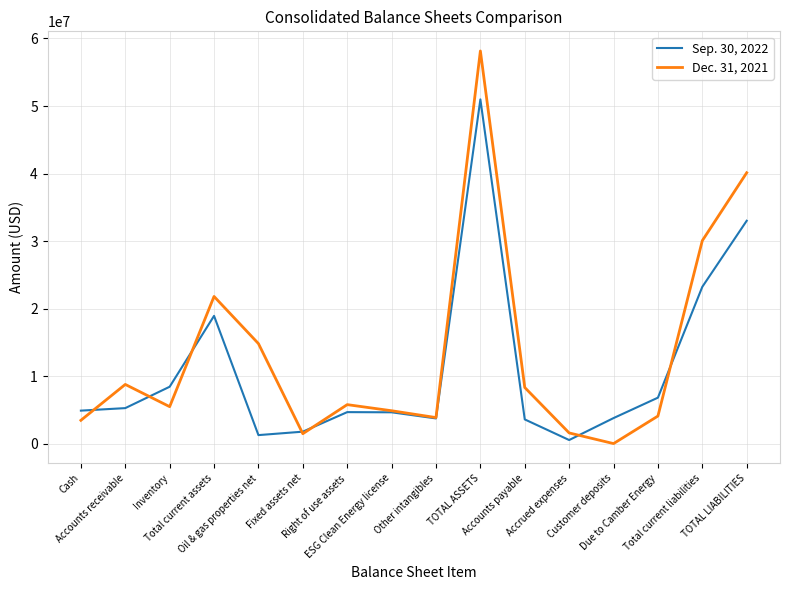

Which series ends up on top after the final intersection of Dec. 31, 2021 and Sep. 30, 2022?

Dec. 31, 2021